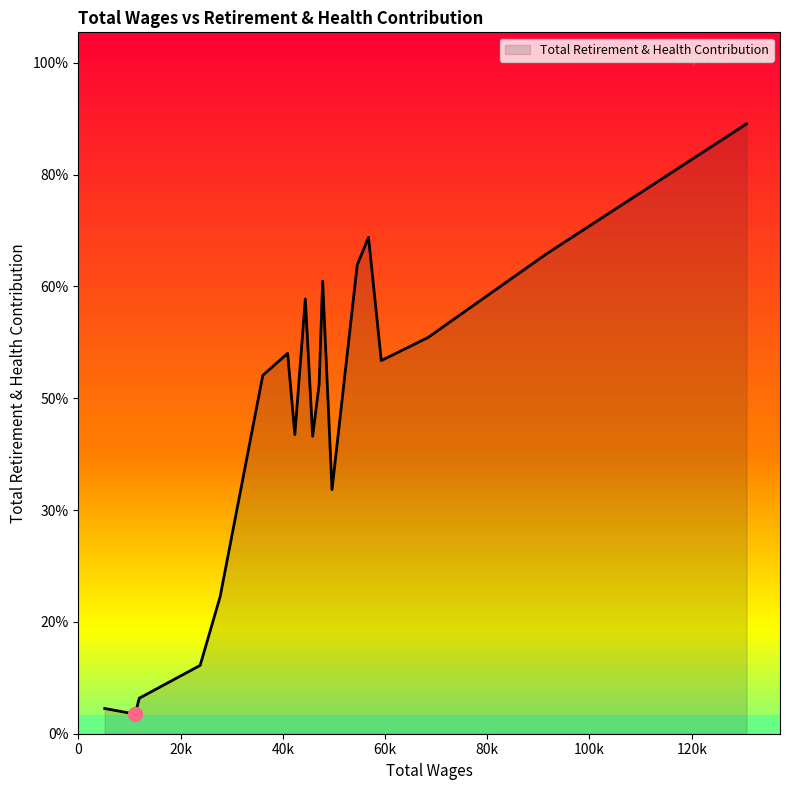

Does the chart have visible grid lines?

No